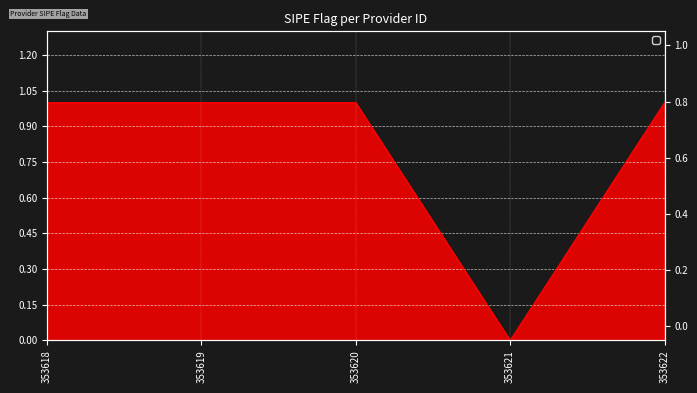

The value at 353620 is 1. True or false?

True